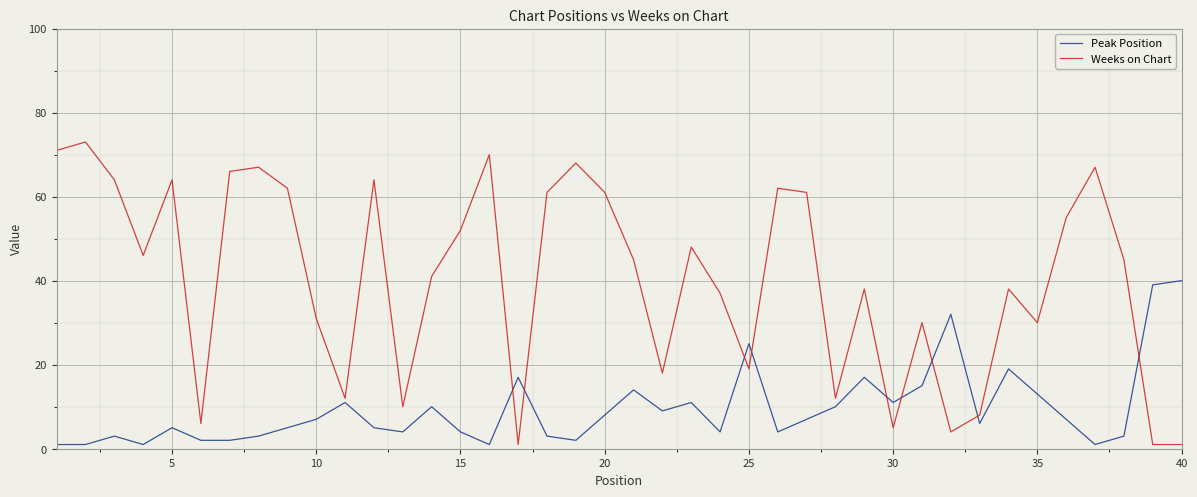

List the series in order of their peak value, lowest first.

Peak Position, Weeks on Chart